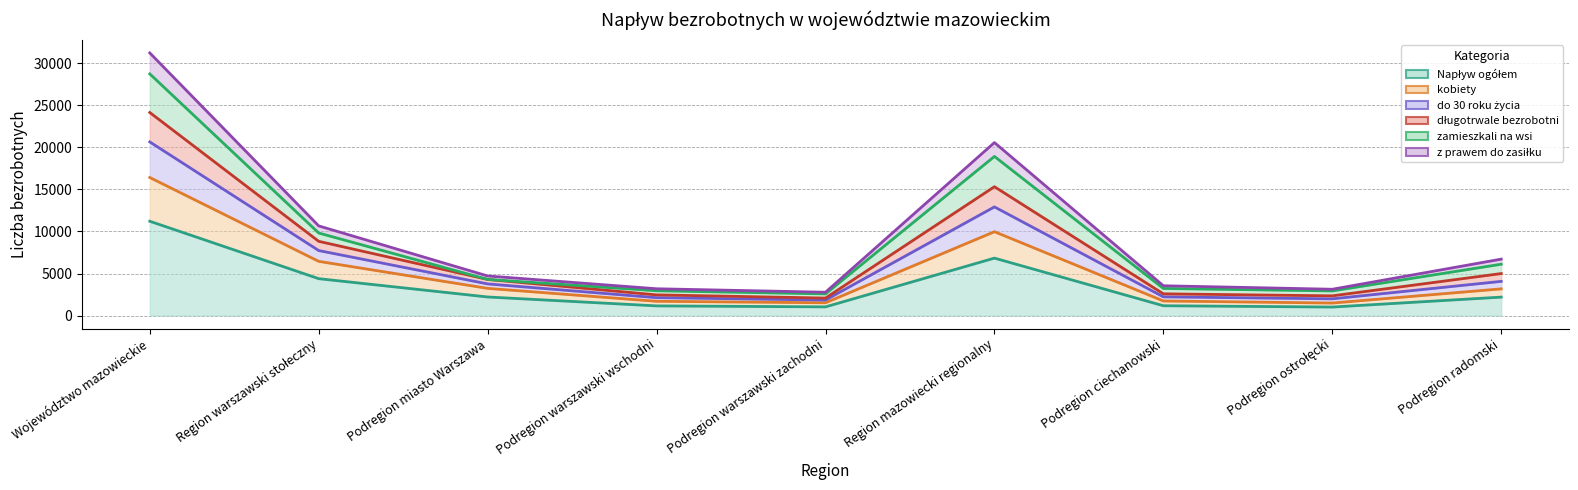

What is the difference between the highest and lowest values at Województwo mazowieckie?

20022